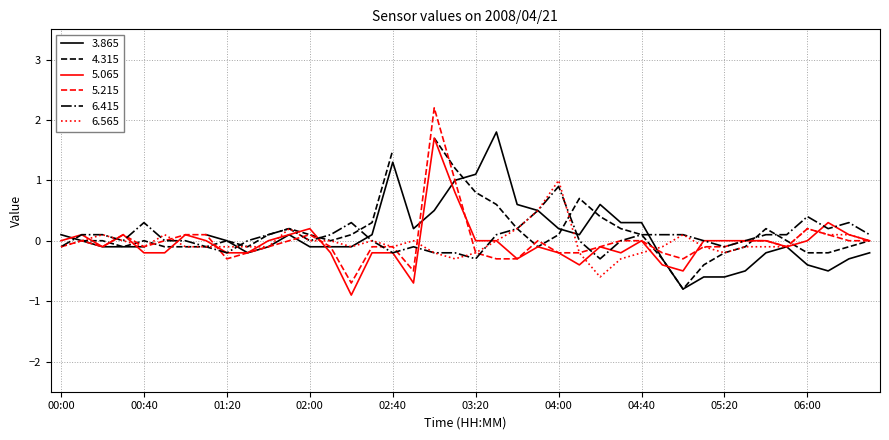

Is it true that 5.065 equals -0.1 at 03:50?

True